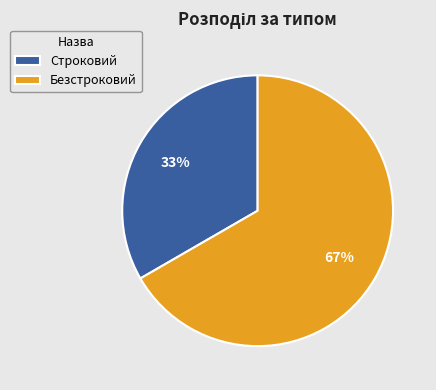

Combined, do Безстроковий and Строковий account for over 50%?

Yes